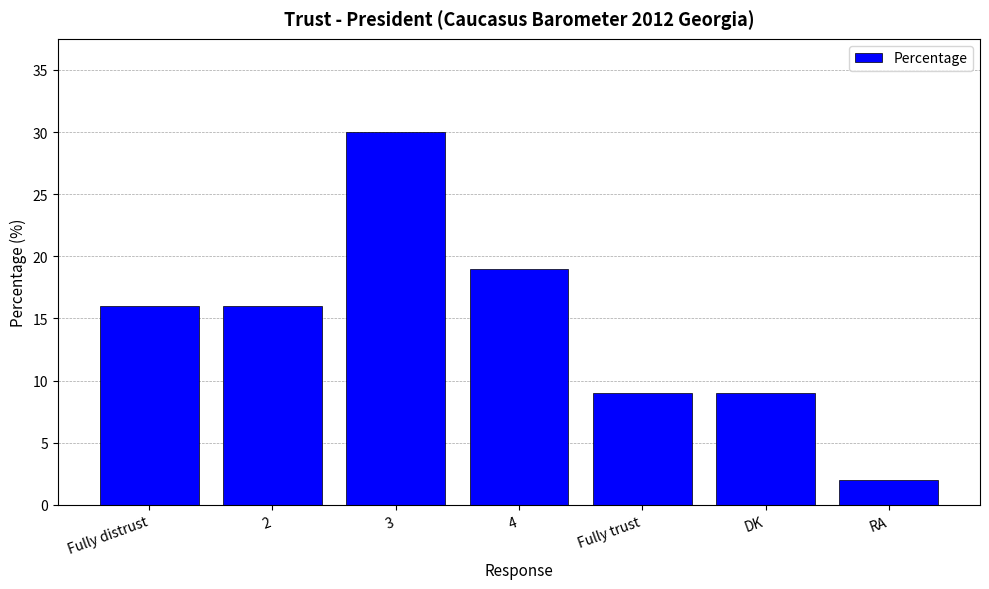

Reading left to right, transcribe all the data shown in this chart.

Fully distrust=16	2=16	3=30	4=19	Fully trust=9	DK=9	RA=2